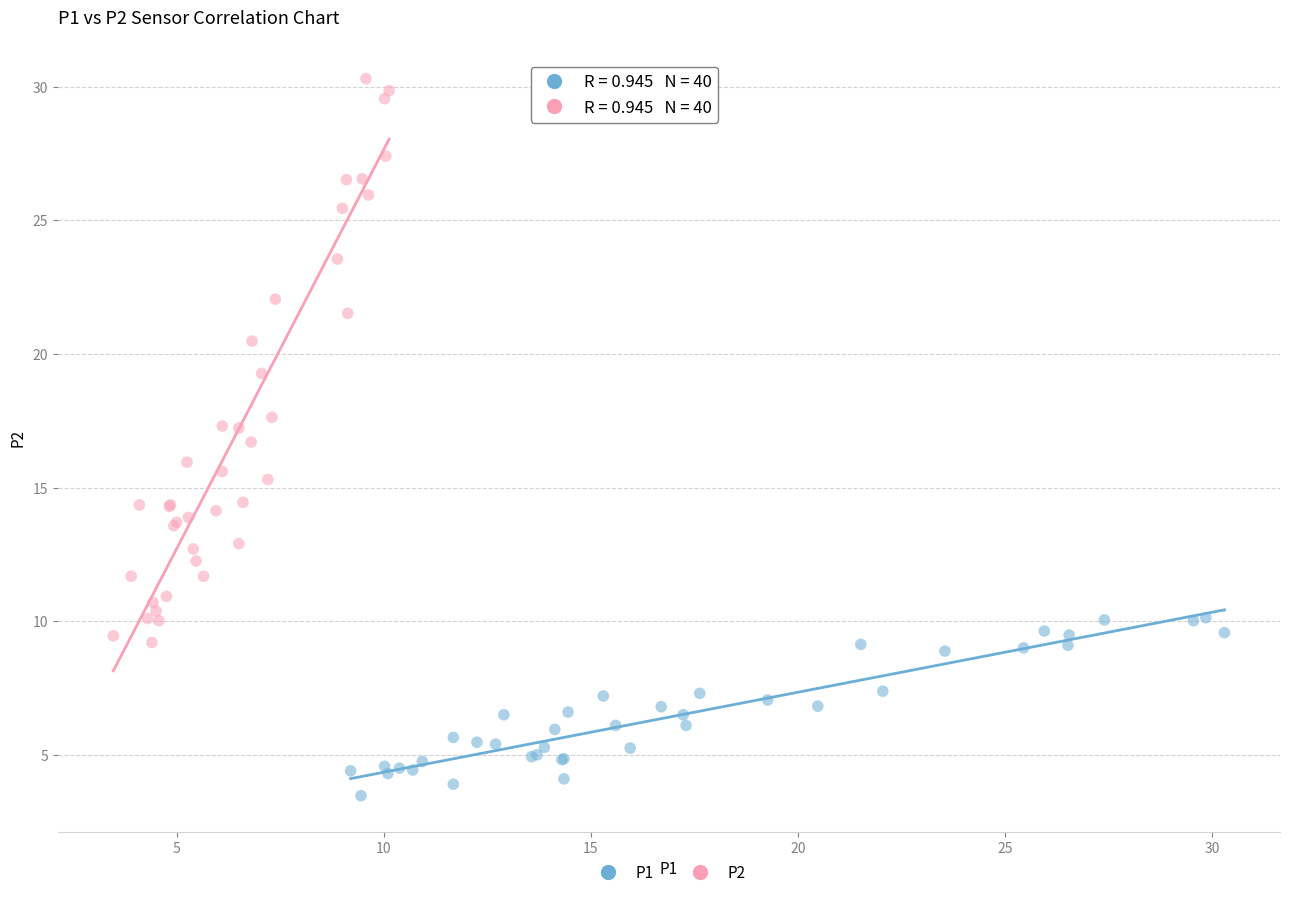

Which series reaches the maximum Y coordinate?

P2